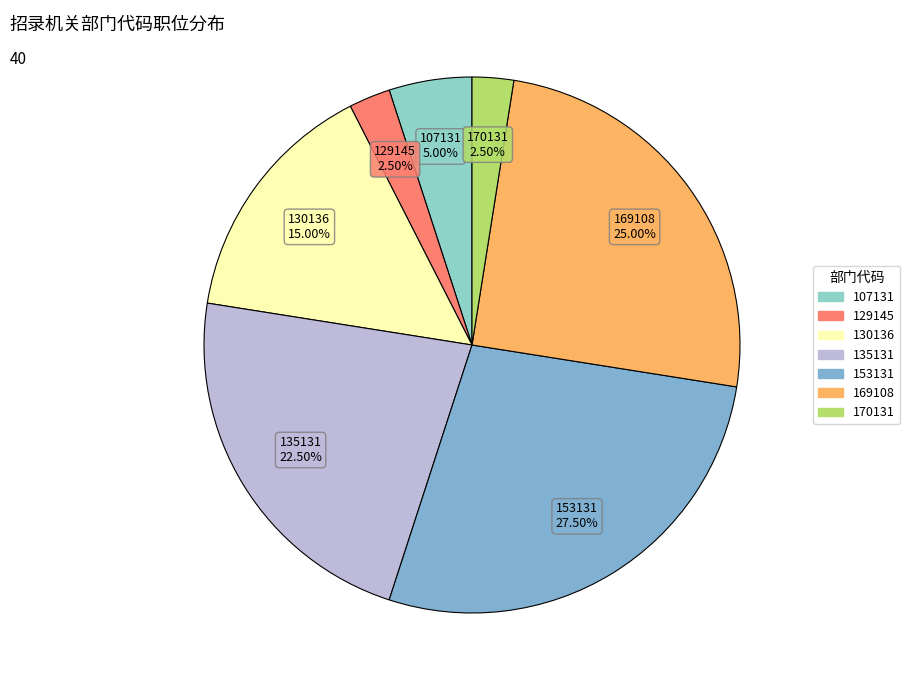

What is the largest slice in the pie chart?

153131